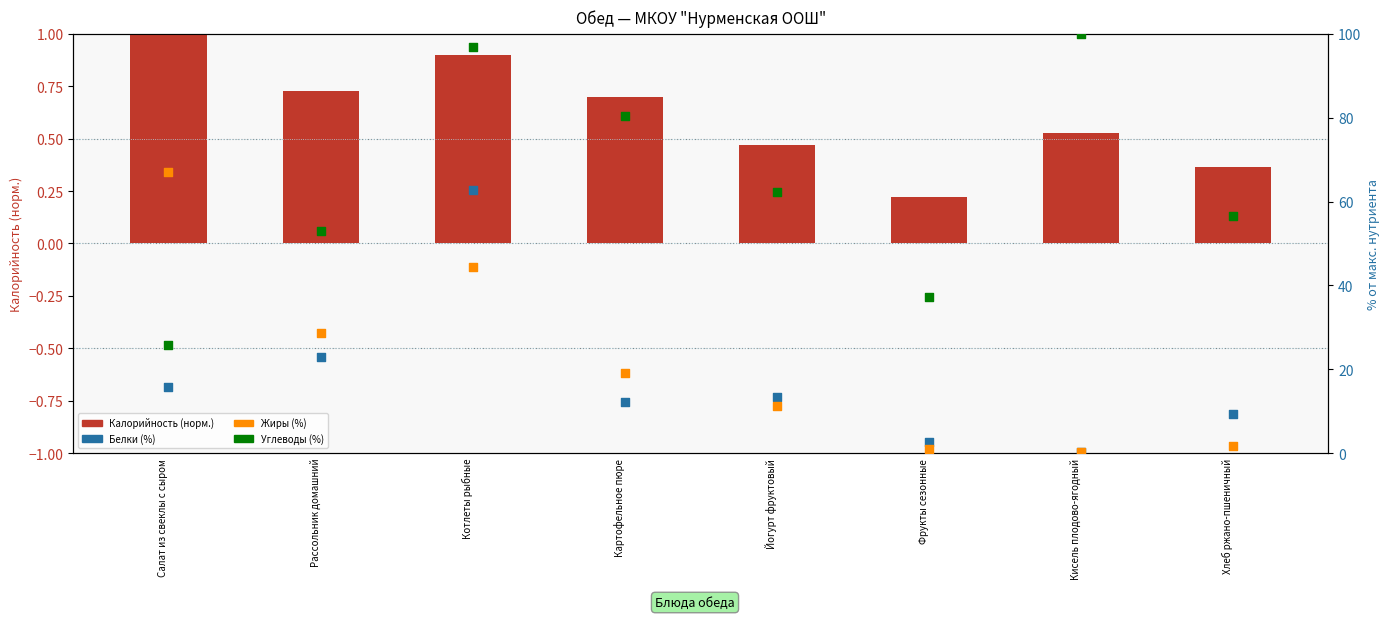

What is the total value across all series at Хлеб ржано-пшеничный?

68.1